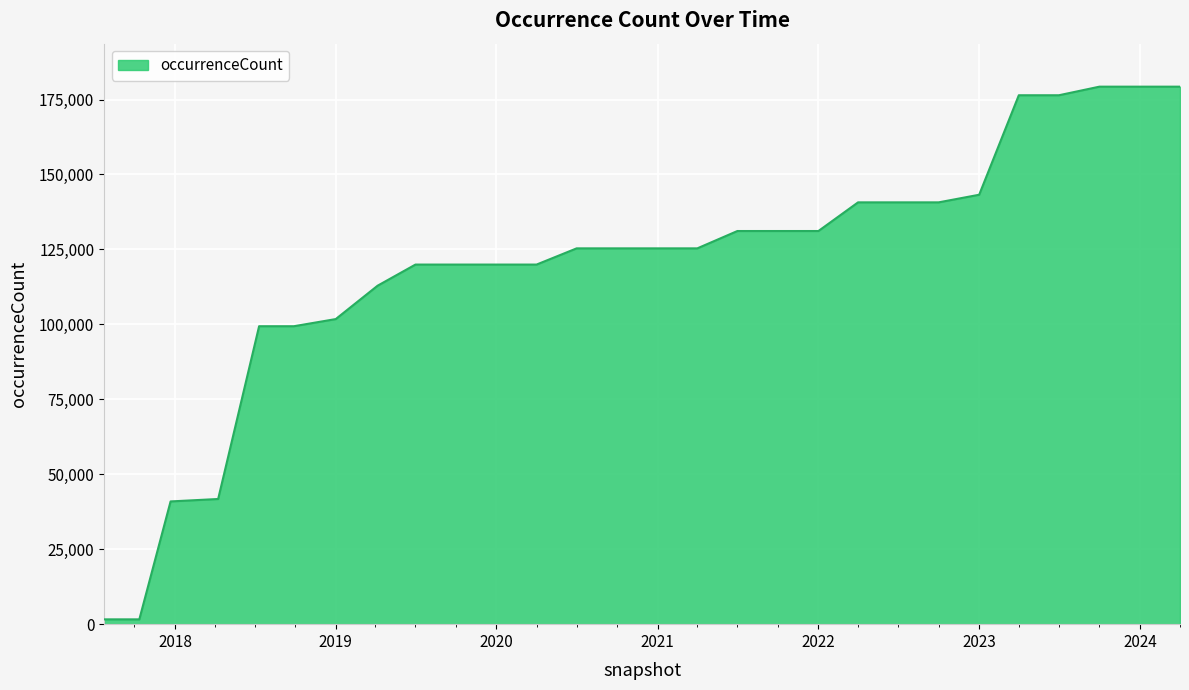

What is the maximum value shown in the chart?

179283